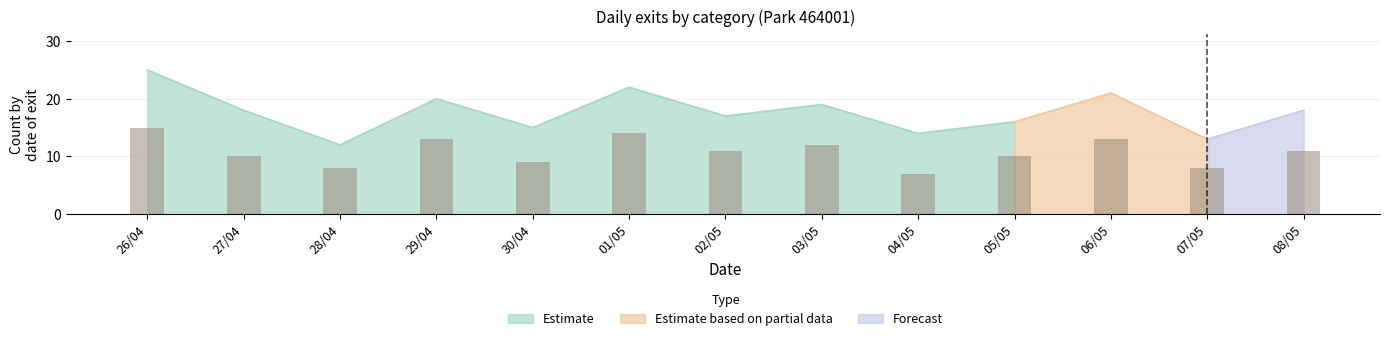

Between 03/05 and 01/05, which is larger?

01/05